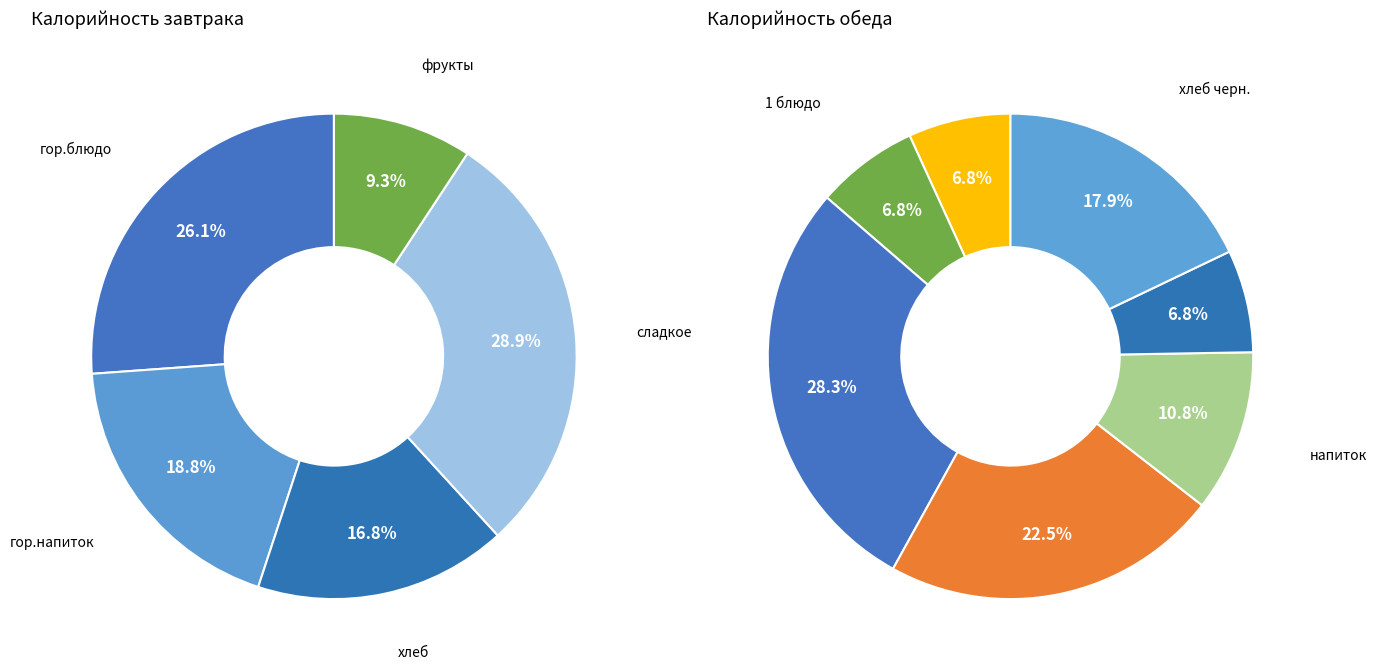

To the nearest percent, what percentage of the pie is сладкое?

29%